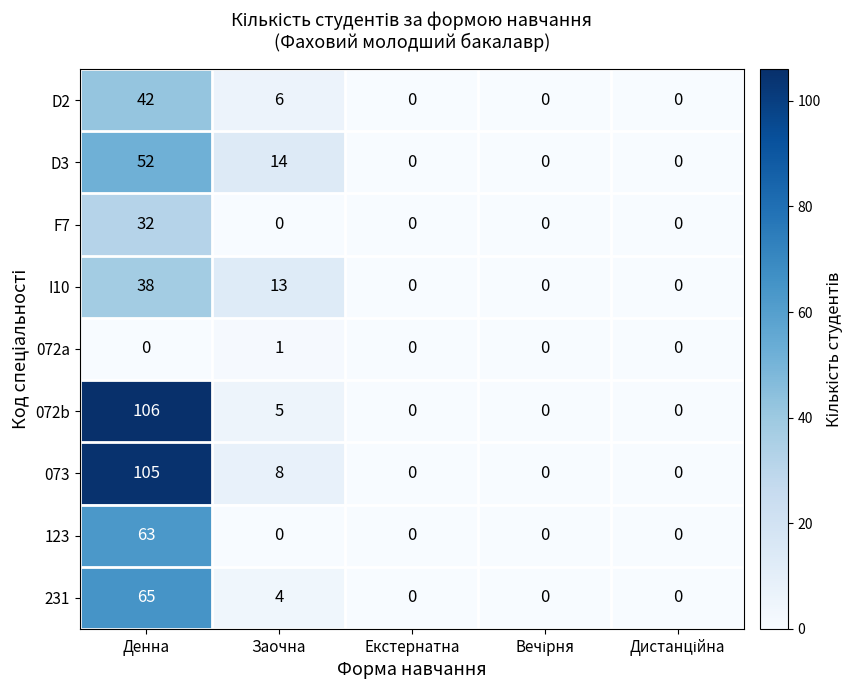

What is the maximum value shown in the chart?

106